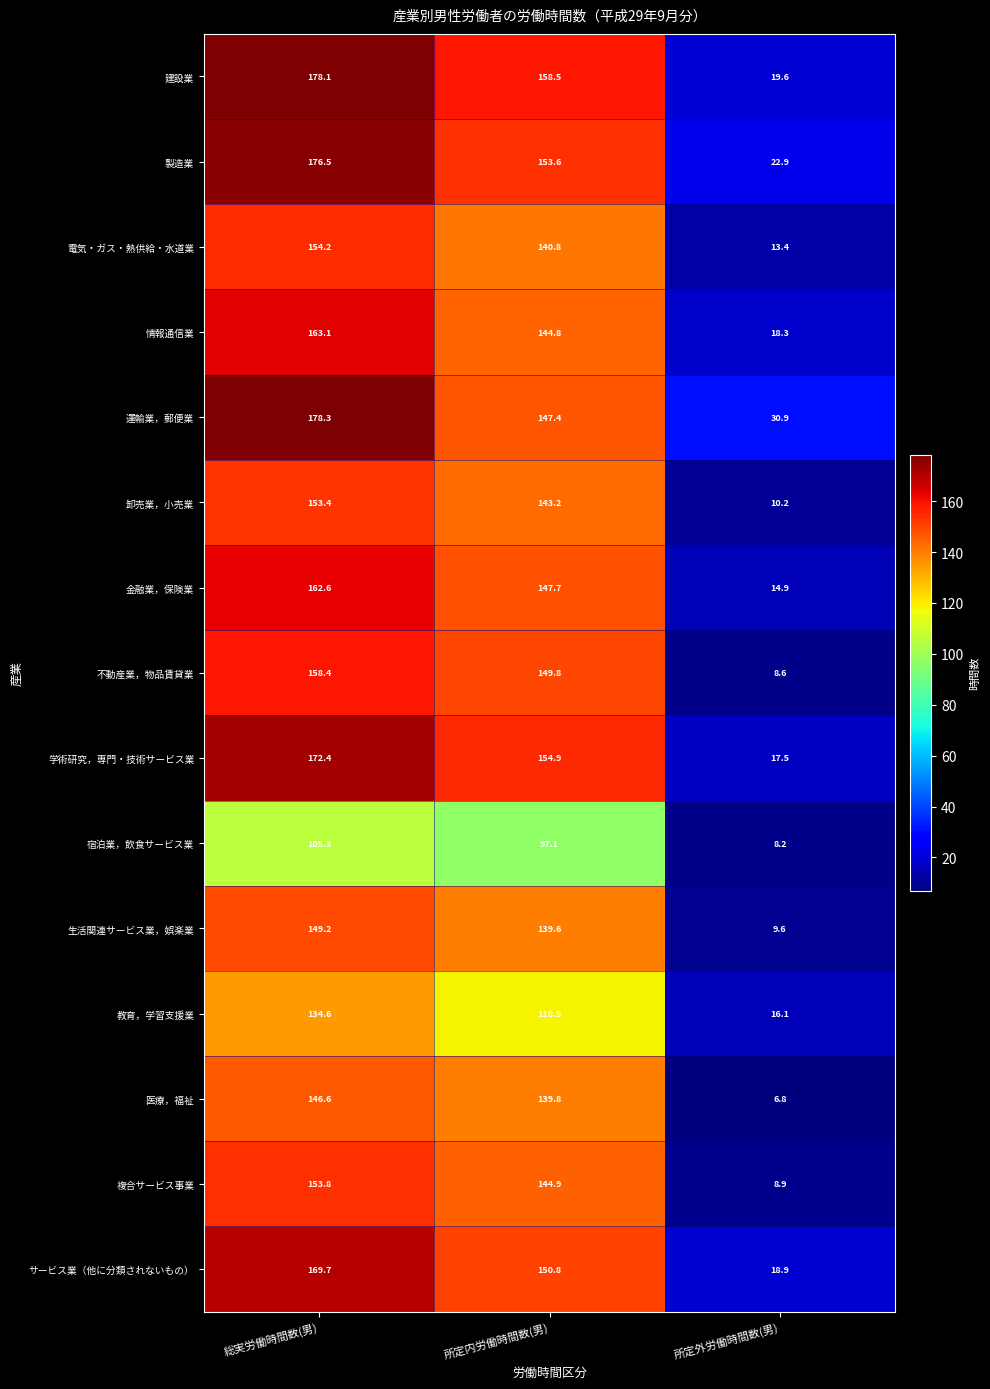

What is the total value across all series at 総実労働時間数(男)?

2356.2